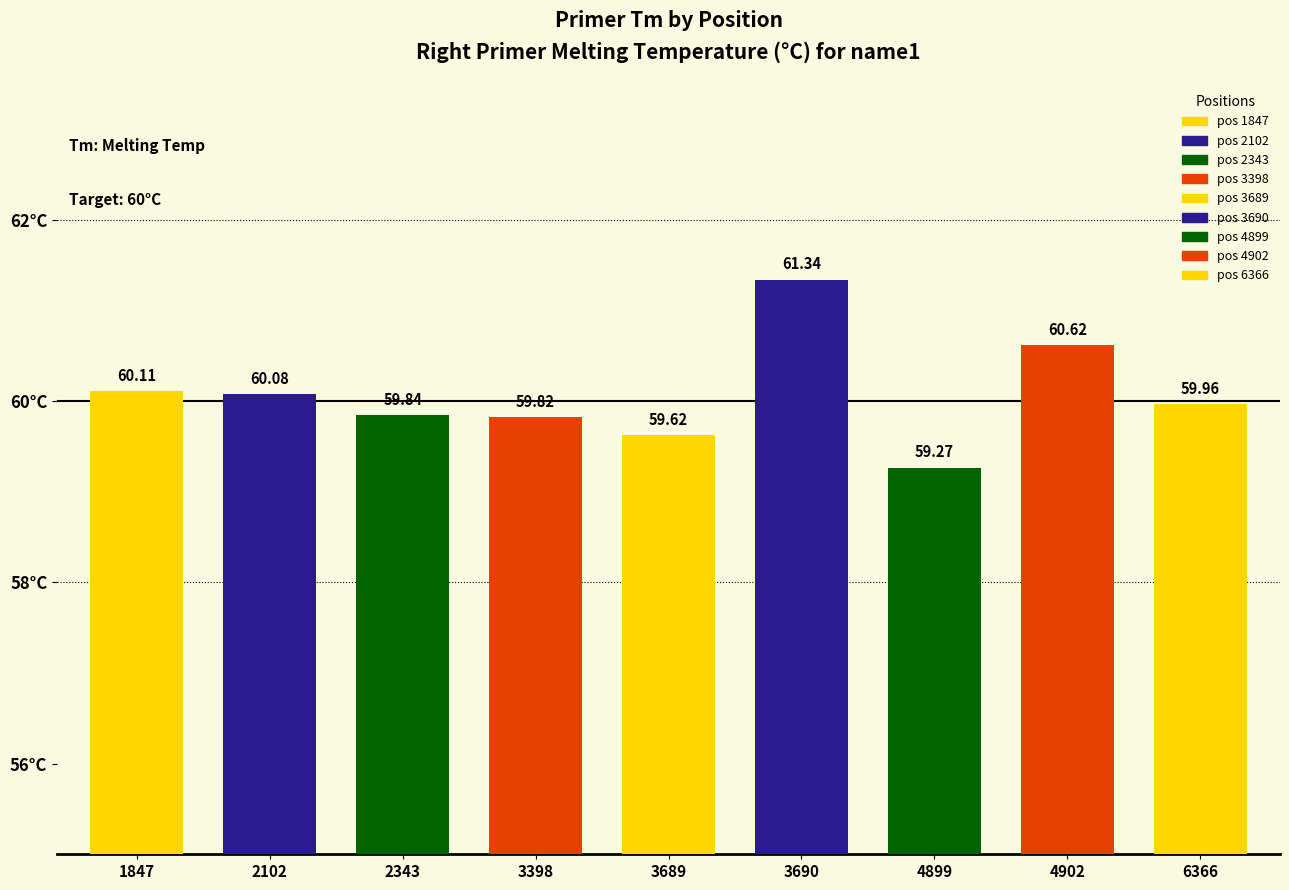

What is the minimum value shown in the chart?

59.3